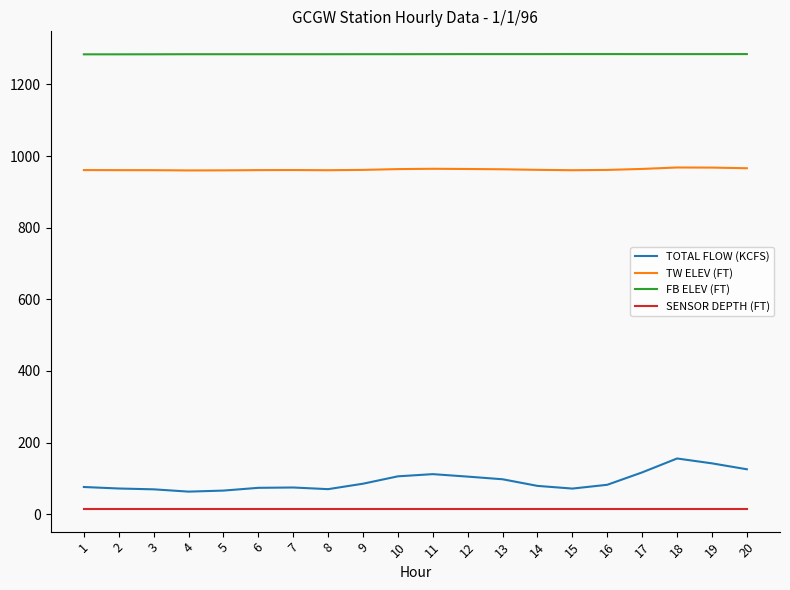

What is the highest value of the TOTAL FLOW (KCFS) series?

155.7